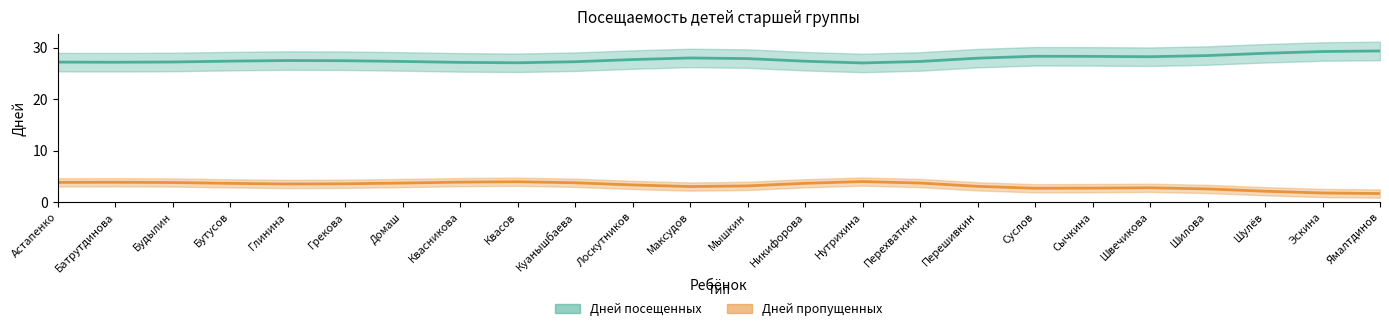

True or false: Дней пропущенных has a value of 1 at Домаш.

False